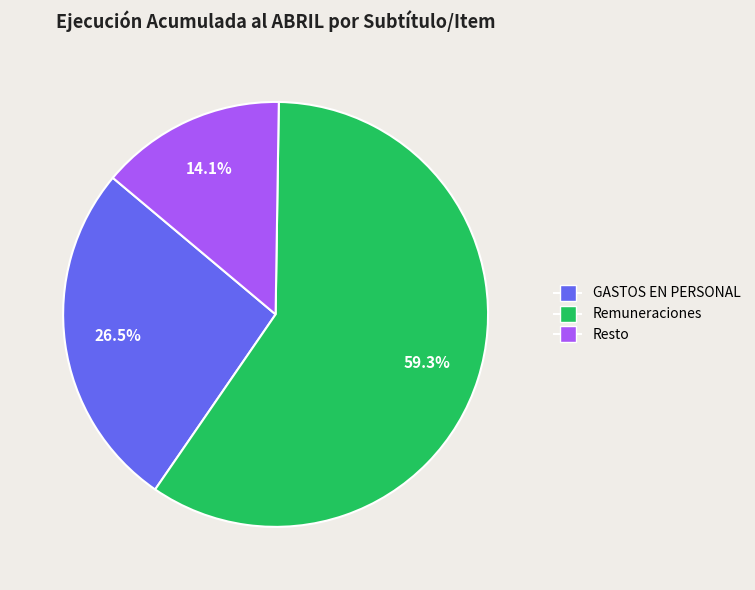

Does any single category account for the majority?

Yes